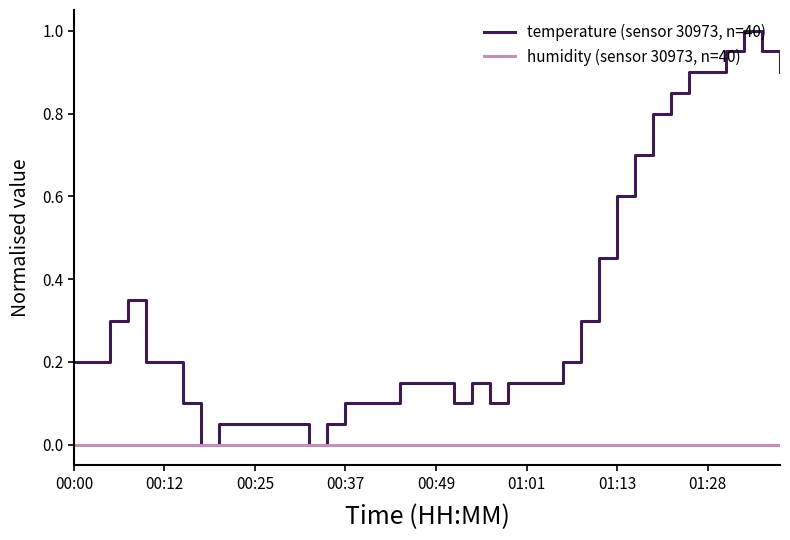

Rank the series by their maximum value, from highest to lowest.

temperature (sensor 30973, n=40), humidity (sensor 30973, n=40)